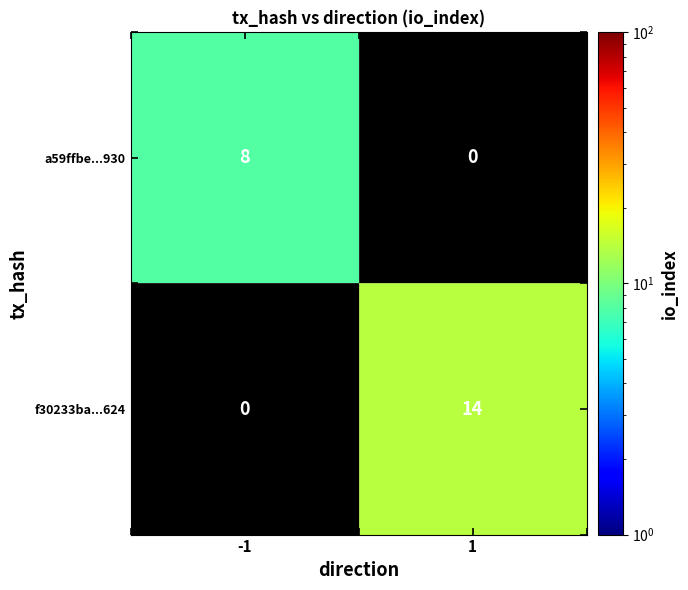

True or false: f30233ba...624 has a value of 9 at 1.

False